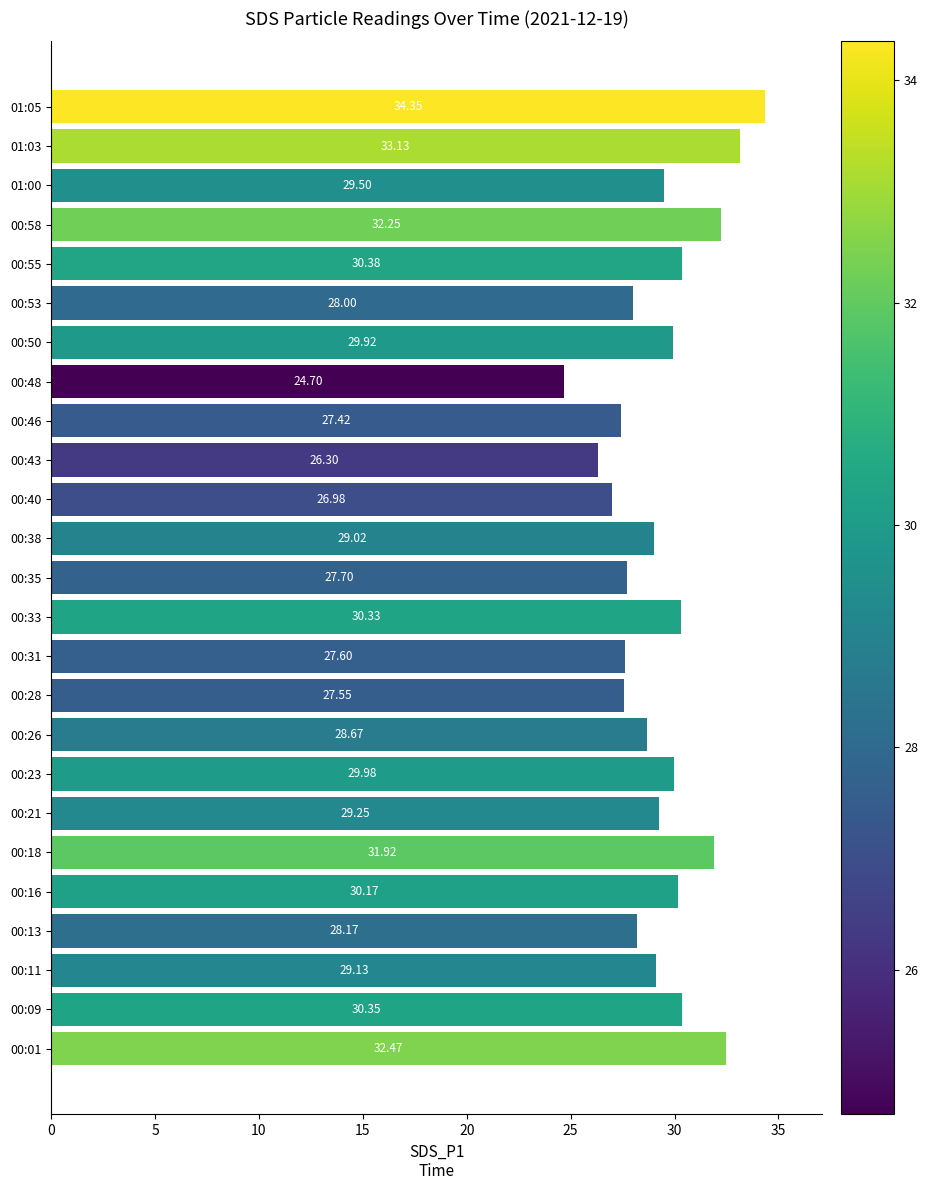

What is the sum of the values at 00:46 and 01:05?

61.8